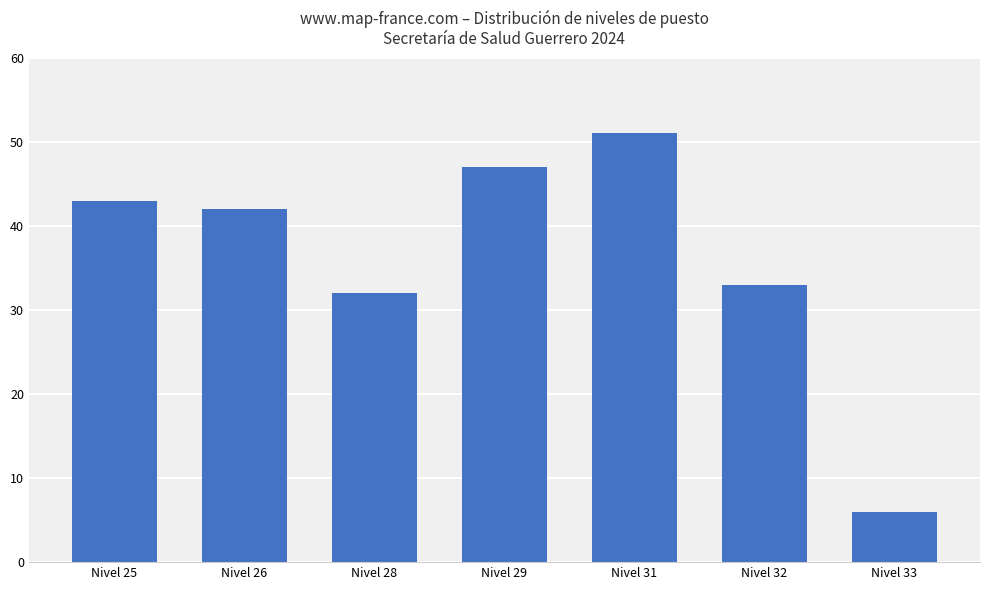

Reading left to right, transcribe all the data shown in this chart.

43	42	32	47	51	33	6